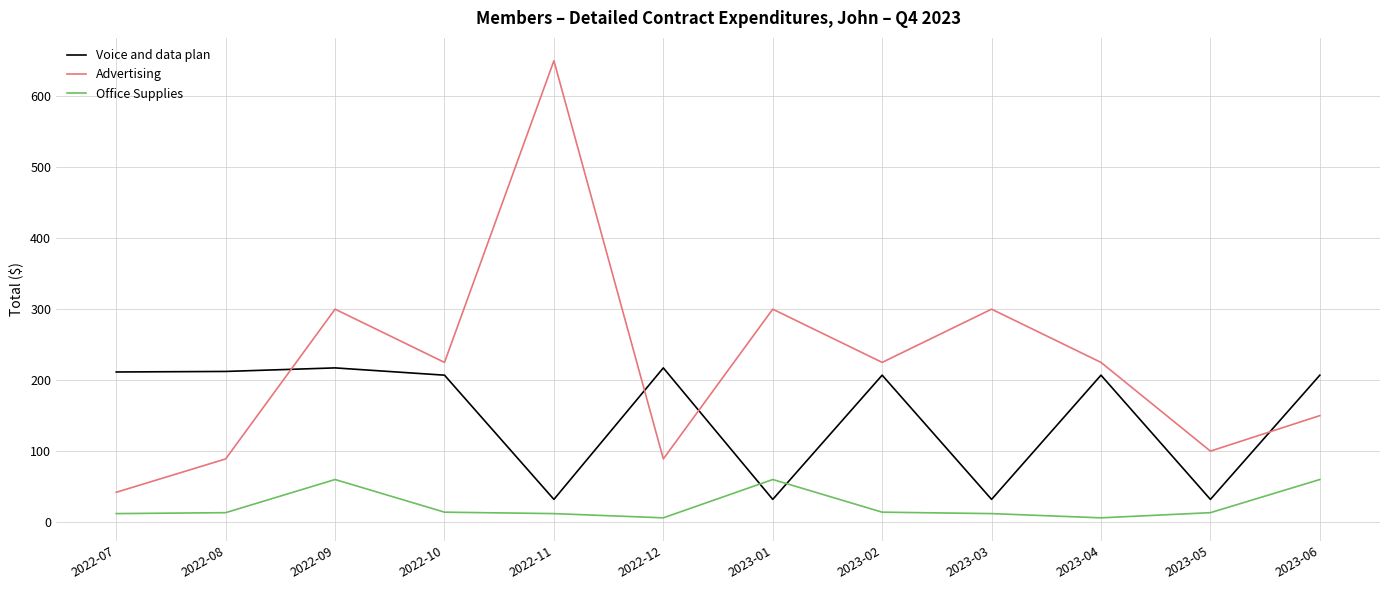

What is the approximate value of Office Supplies at 2022-12?

6.0